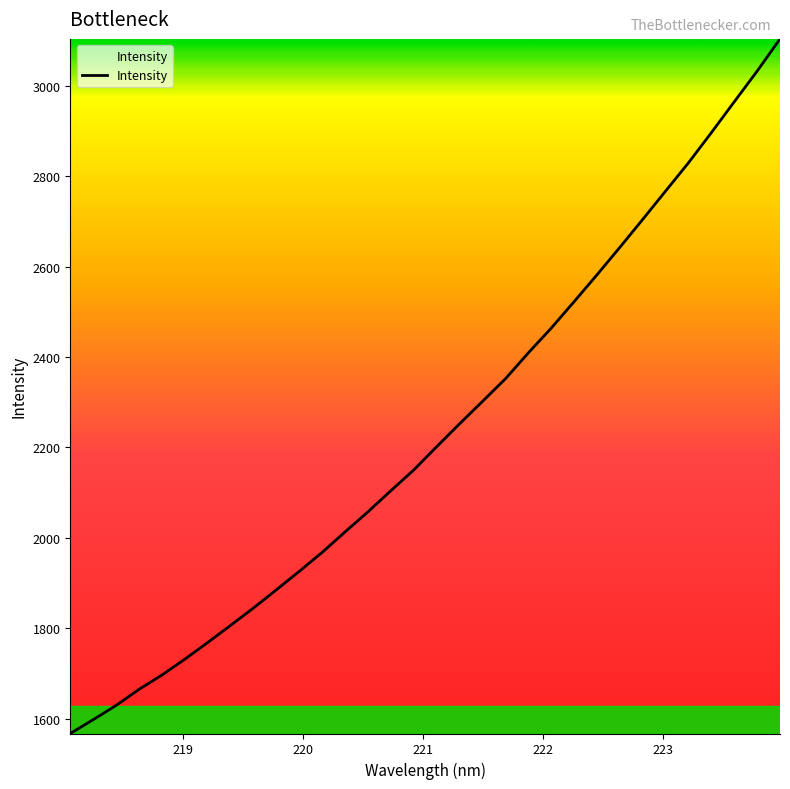

What is the difference between the maximum and minimum values?

1535.8